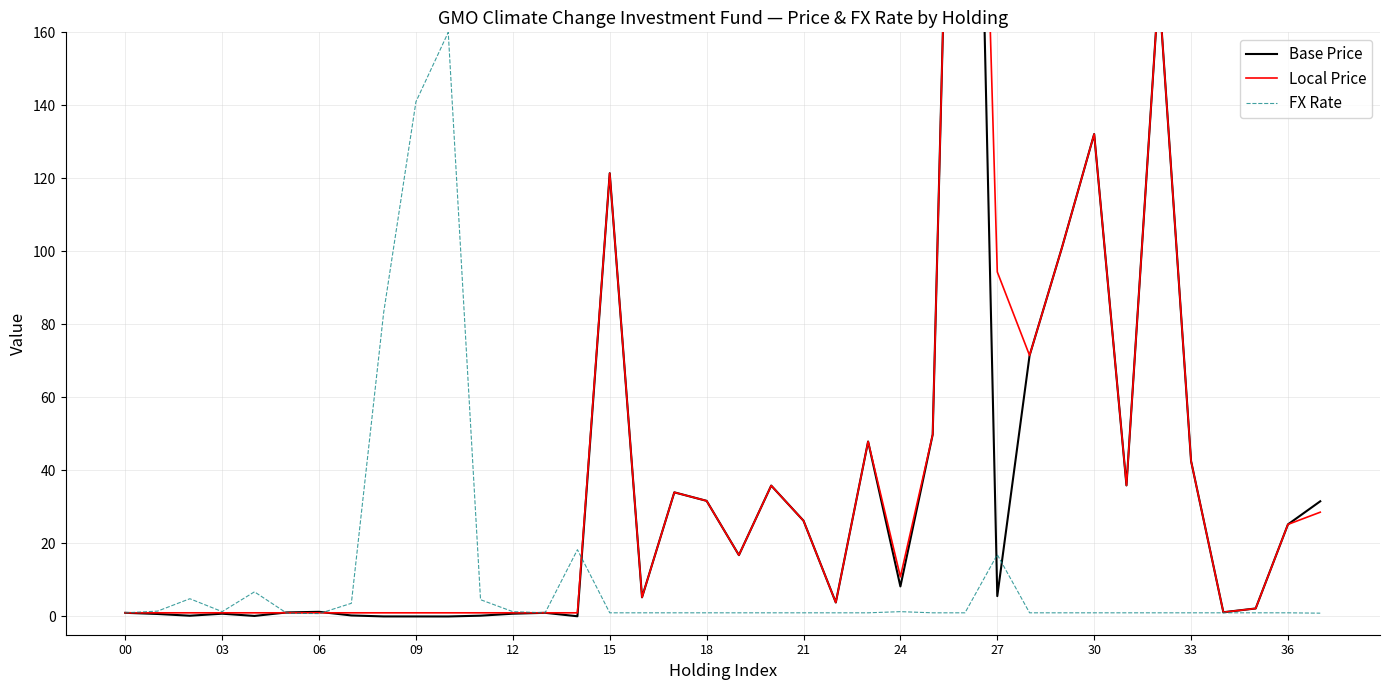

Reading left to right, transcribe all the data shown in this chart.

Base Price: 1.0	0.7	0.2	0.8	0.1	1.1	1.3	0.3	0.0	0.0	0.0	0.2	0.8	1.0	0.1	121.4	5.2	34.0	31.7	16.8	35.9	26.2	3.8	47.9	8.2	49.8	399.9	5.6	71.5	101.0	132.1	35.9	172.3	42.6	1.2	2.2	25.2	31.5
Local Price: 1.0	1.0	1.0	1.0	1.0	1.0	1.0	1.0	1.0	1.0	1.0	1.0	1.0	1.0	1.0	121.4	5.2	34.0	31.7	16.8	35.9	26.2	3.8	47.9	10.8	49.8	399.9	94.4	71.5	101.0	132.1	35.9	172.3	42.6	1.2	2.2	25.2	28.6
FX Rate: 1.0	1.5	4.9	1.3	6.7	0.9	0.8	3.6	83.2	141.0	160.0	4.6	1.3	1.0	18.3	1.0	1.0	1.0	1.0	1.0	1.0	1.0	1.0	1.0	1.3	1.0	1.0	16.9	1.0	1.0	1.0	1.0	1.0	1.0	1.0	1.0	1.0	0.9